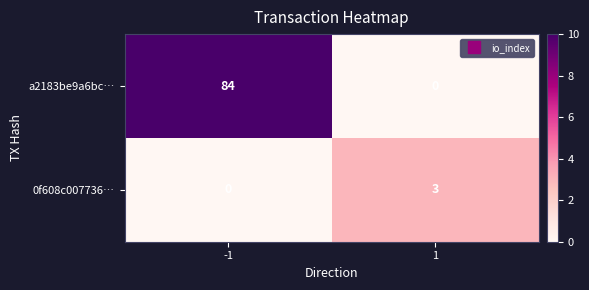

Rank the series at -1 from lowest to highest value.

0f608c007736…, a2183be9a6bc…